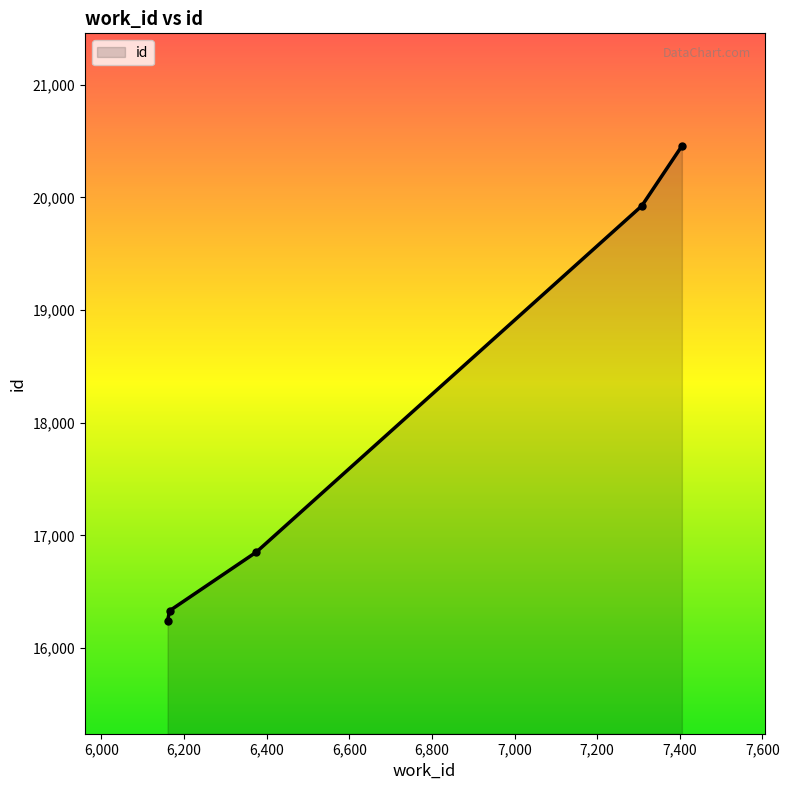

What is the maximum value shown in the chart?

20455